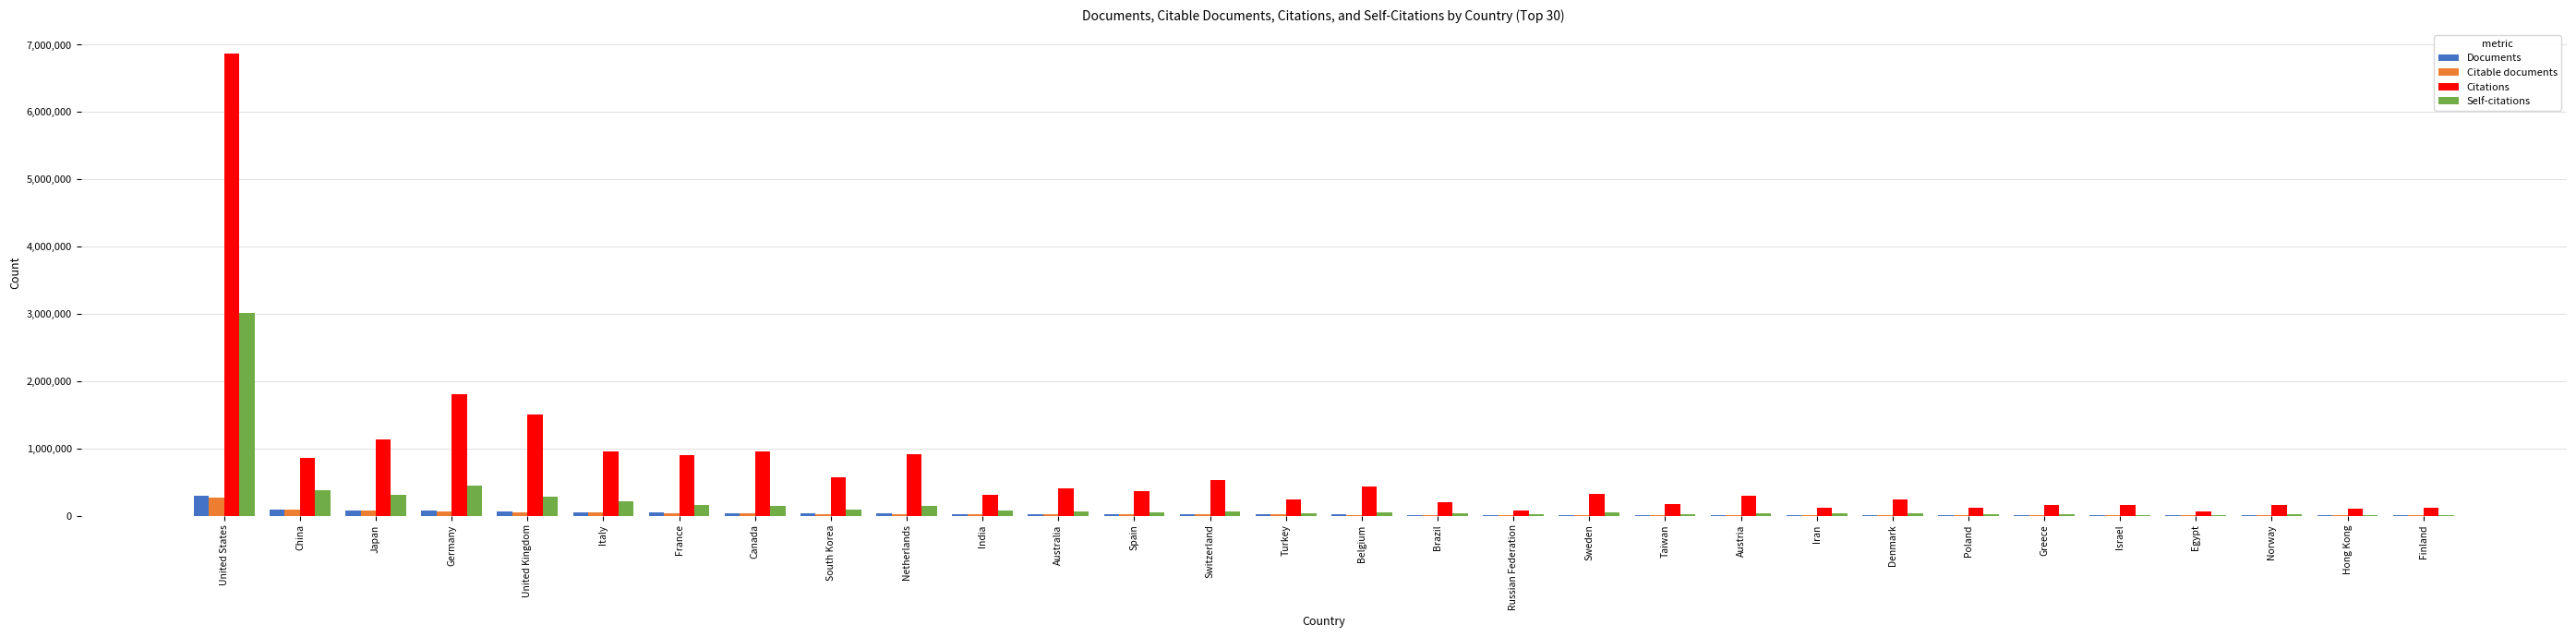

True or false: Self-citations has a value of 449240 at Germany.

True